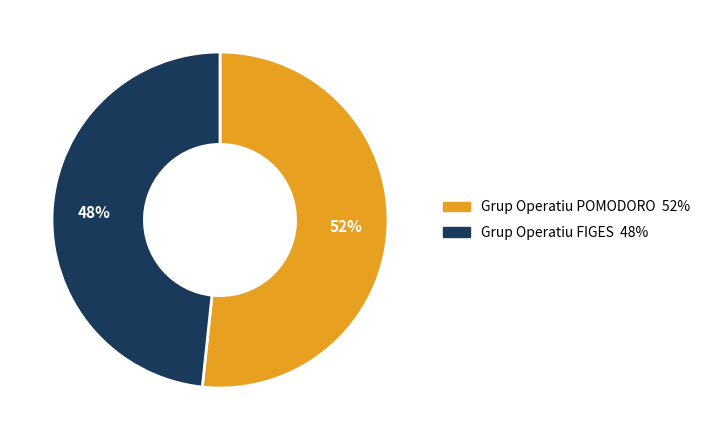

Which has a higher value, Grup Operatiu POMODORO or Grup Operatiu FIGES?

Grup Operatiu POMODORO